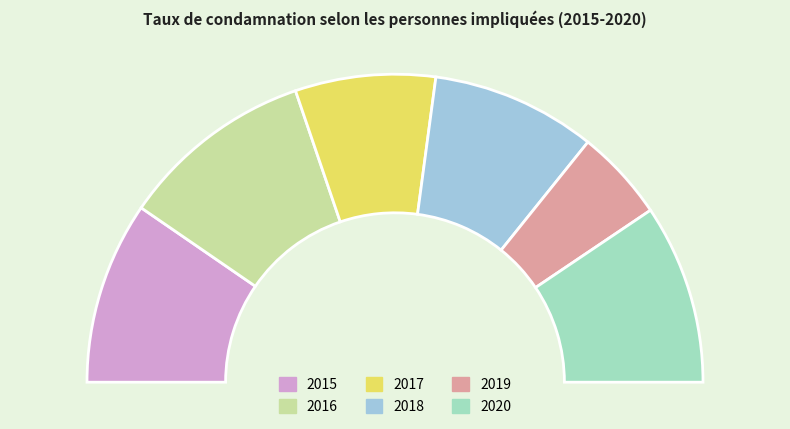

Is it true that 2020 is 6% of the pie?

False